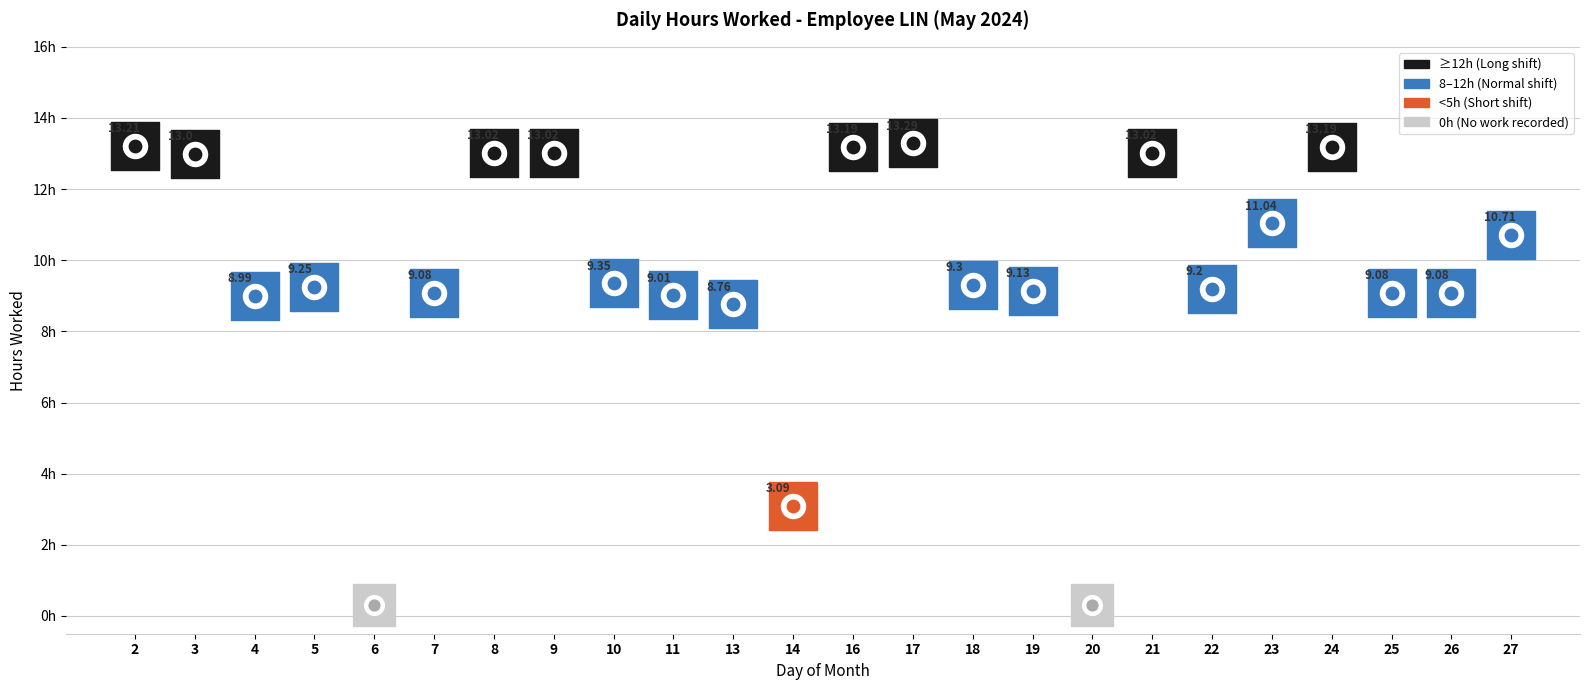

Which has a higher value, 7 or 24?

24